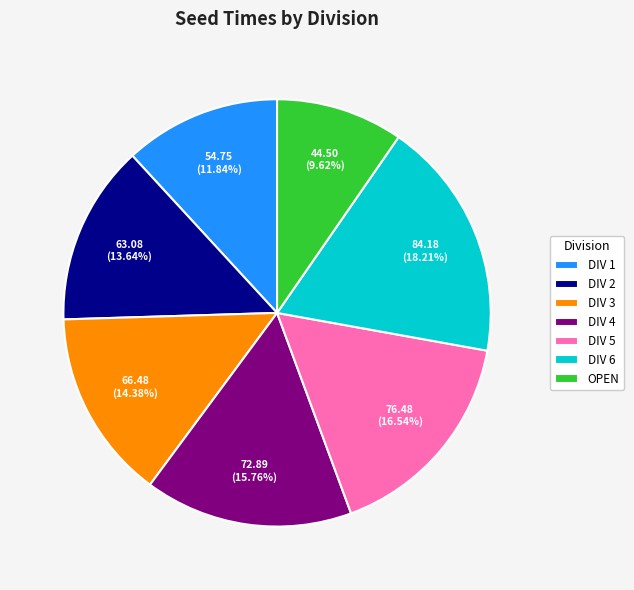

Which slice is the smallest?

OPEN